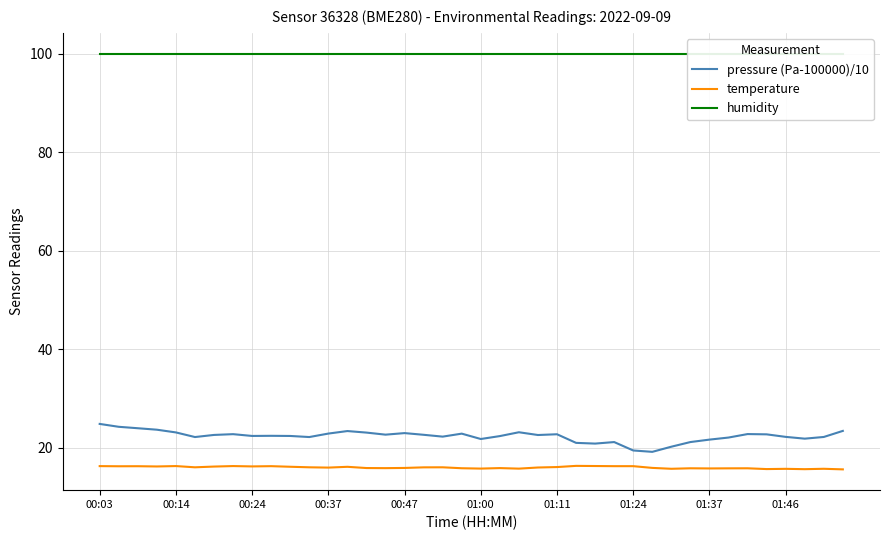

What is the sum of all pressure (Pa-100000)/10 values?

895.8